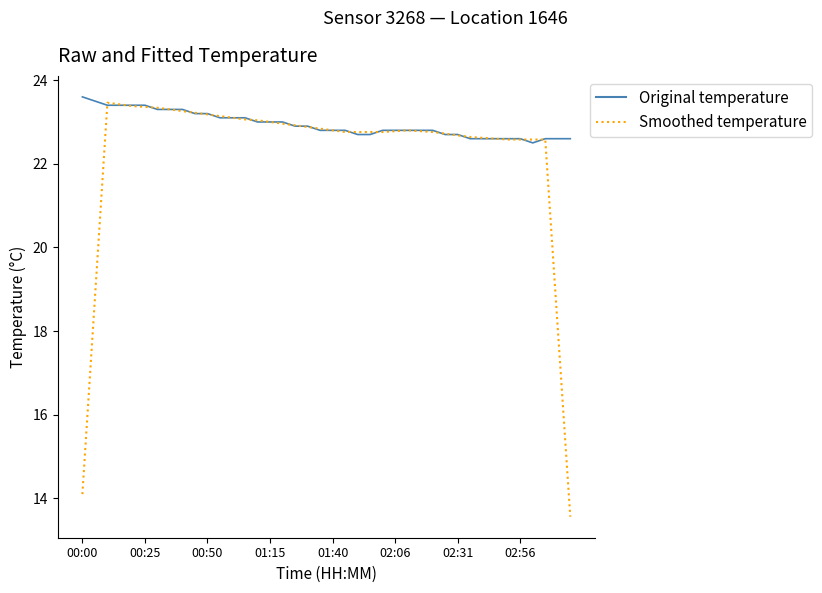

What is the maximum value shown in the chart?

23.6